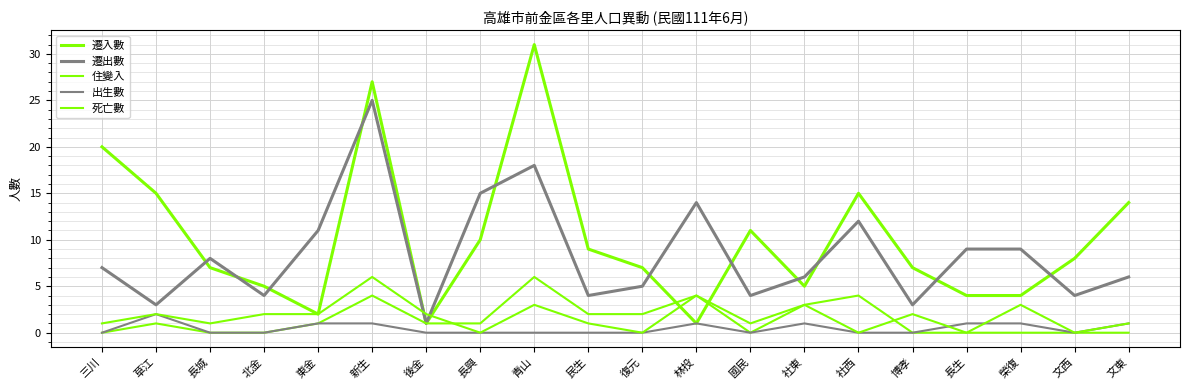

Reading right to left, what are all the values shown in this chart?

遷入數: 文東=14	文西=8	榮復=4	長生=4	博孝=7	社西=15	社東=5	國民=11	林投=1	復元=7	民生=9	青山=31	長興=10	後金=1	新生=27	東金=2	北金=5	長城=7	草江=15	三川=20
遷出數: 文東=6	文西=4	榮復=9	長生=9	博孝=3	社西=12	社東=6	國民=4	林投=14	復元=5	民生=4	青山=18	長興=15	後金=1	新生=25	東金=11	北金=4	長城=8	草江=3	三川=7
住變入: 文東=0	文西=0	榮復=0	長生=0	博孝=0	社西=4	社東=3	國民=0	林投=4	復元=2	民生=2	青山=6	長興=1	後金=1	新生=4	東金=1	北金=0	長城=0	草江=1	三川=0
出生數: 文東=1	文西=0	榮復=1	長生=1	博孝=0	社西=0	社東=1	國民=0	林投=1	復元=0	民生=0	青山=0	長興=0	後金=0	新生=1	東金=1	北金=0	長城=0	草江=2	三川=0
死亡數: 文東=1	文西=0	榮復=3	長生=0	博孝=2	社西=0	社東=3	國民=1	林投=4	復元=0	民生=1	青山=3	長興=0	後金=2	新生=6	東金=2	北金=2	長城=1	草江=2	三川=1